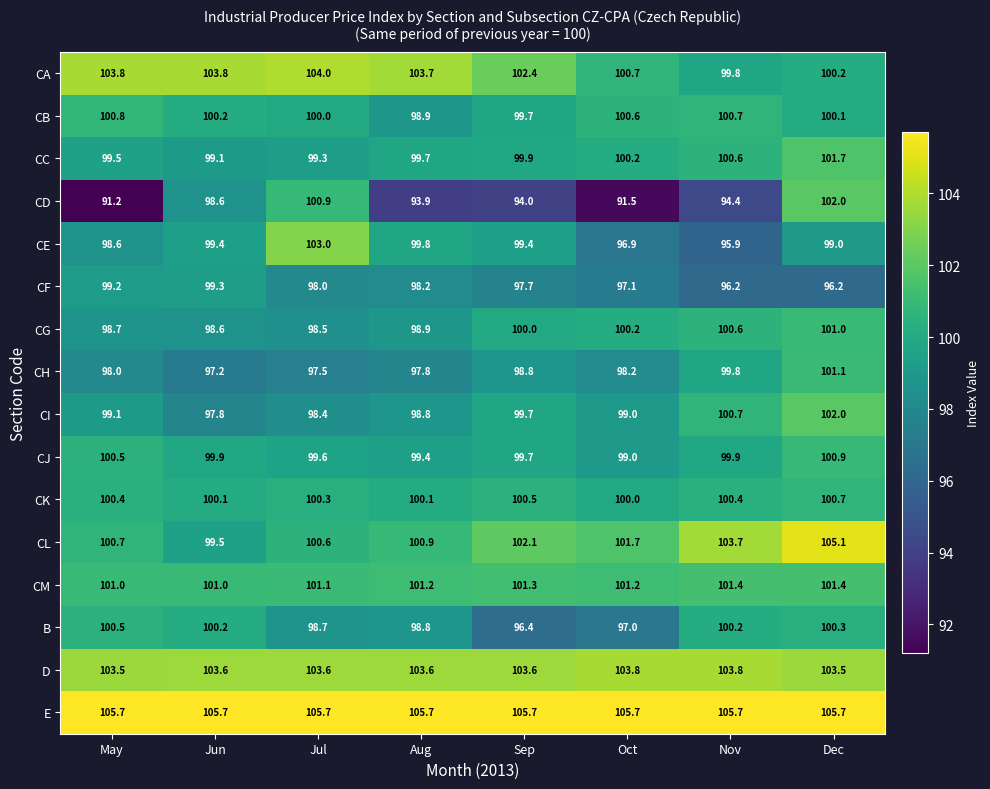

How many data points does each series have?

8